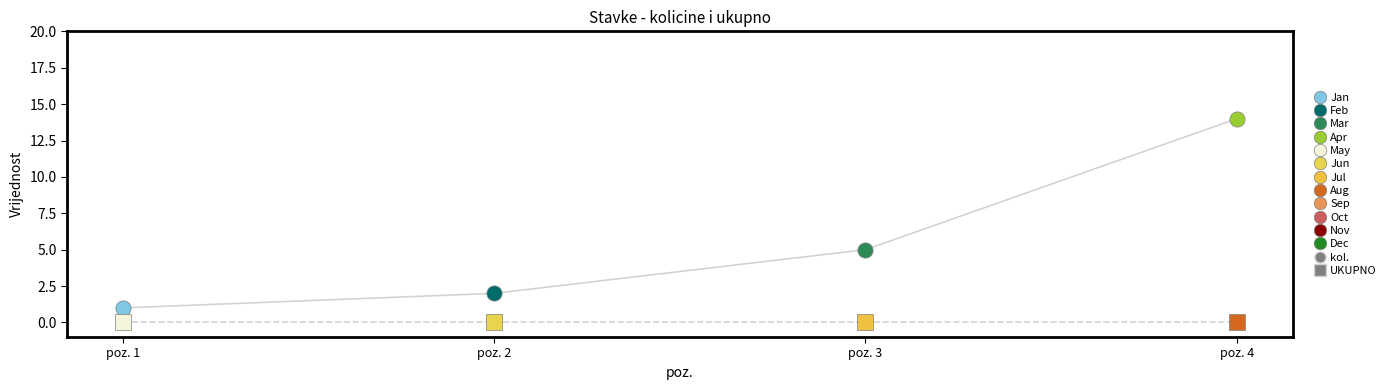

Approximately how many times larger is the value at poz. 2 compared to poz. 1?

2.0